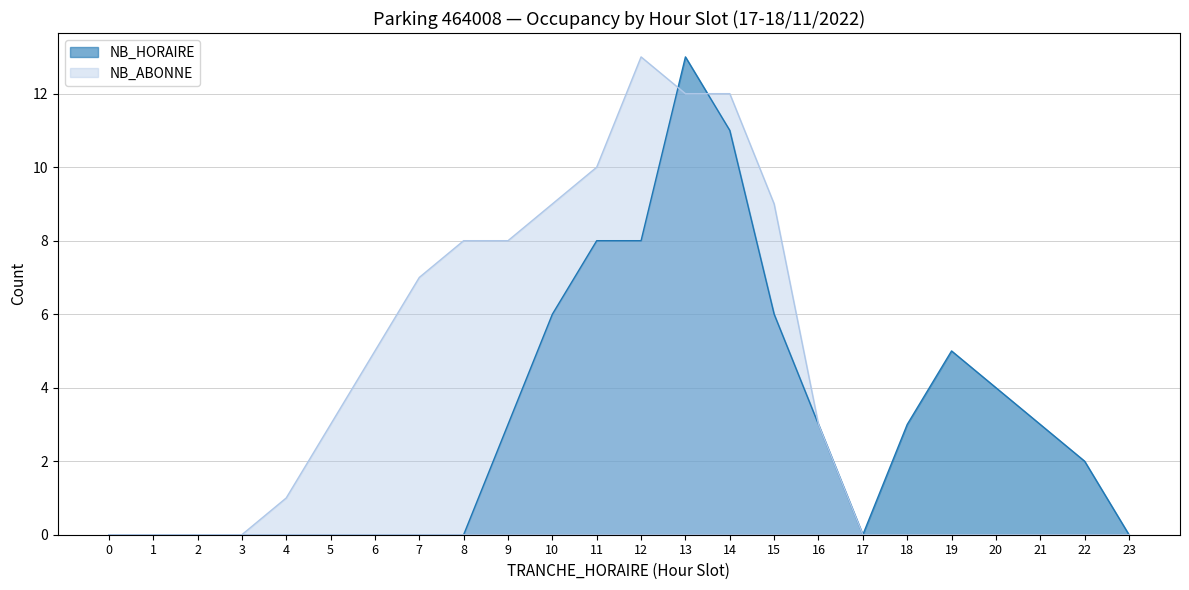

Where is the first local maximum for NB_ABONNE?

12